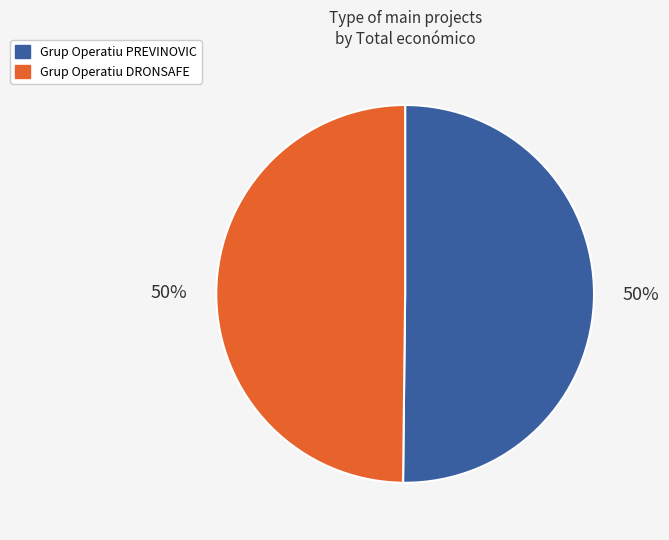

What percentage is the Grup Operatiu DRONSAFE slice, to the nearest percent?

50%